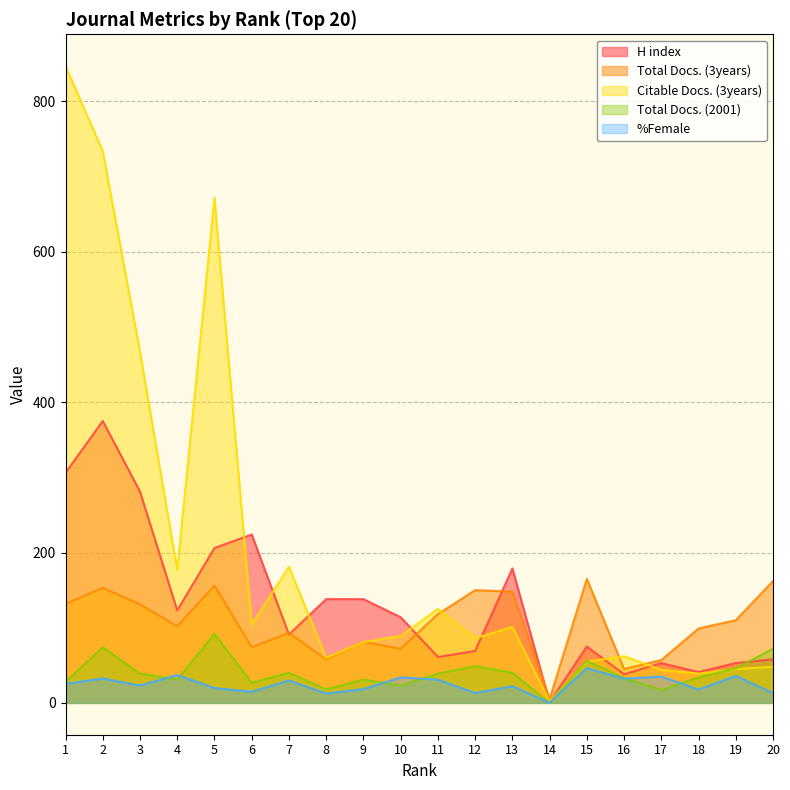

What is the minimum value for H index?

1.0